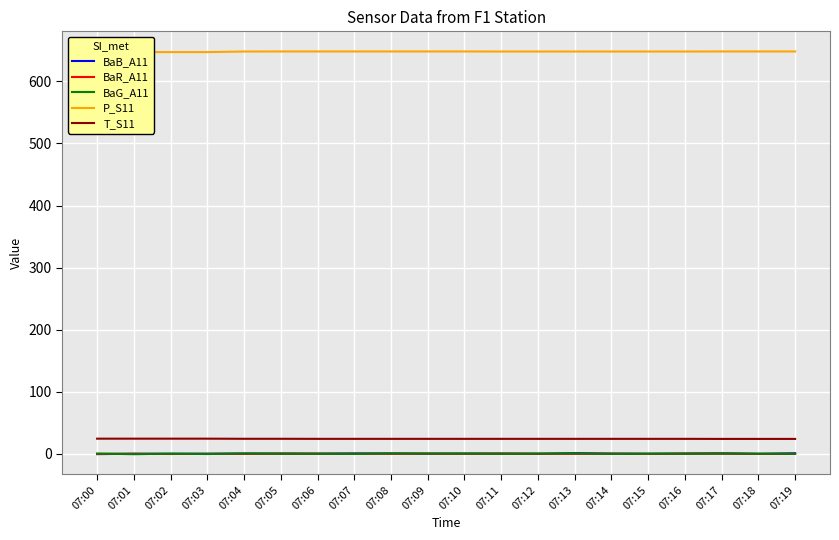

What is the total value across all series at 07:19?

673.3